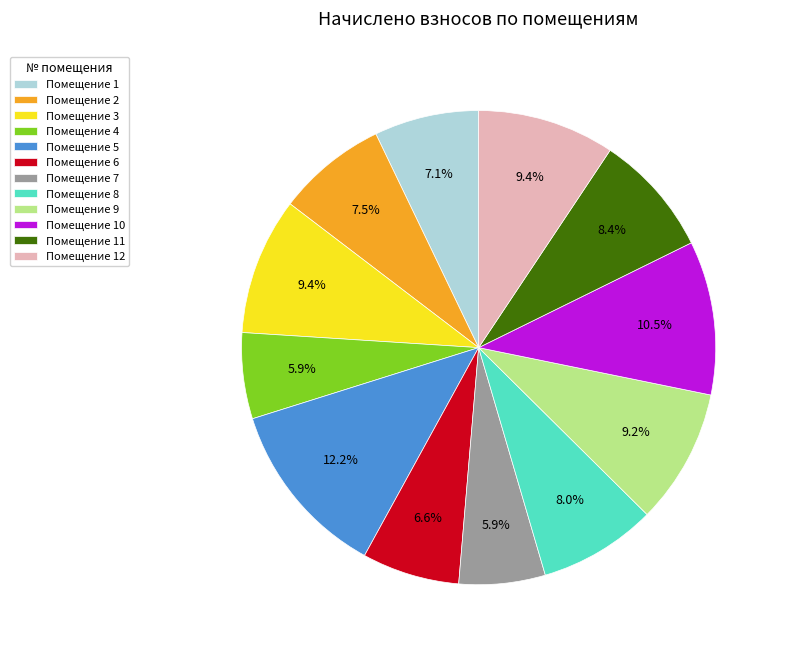

Is there any slice that represents more than half of the pie?

No